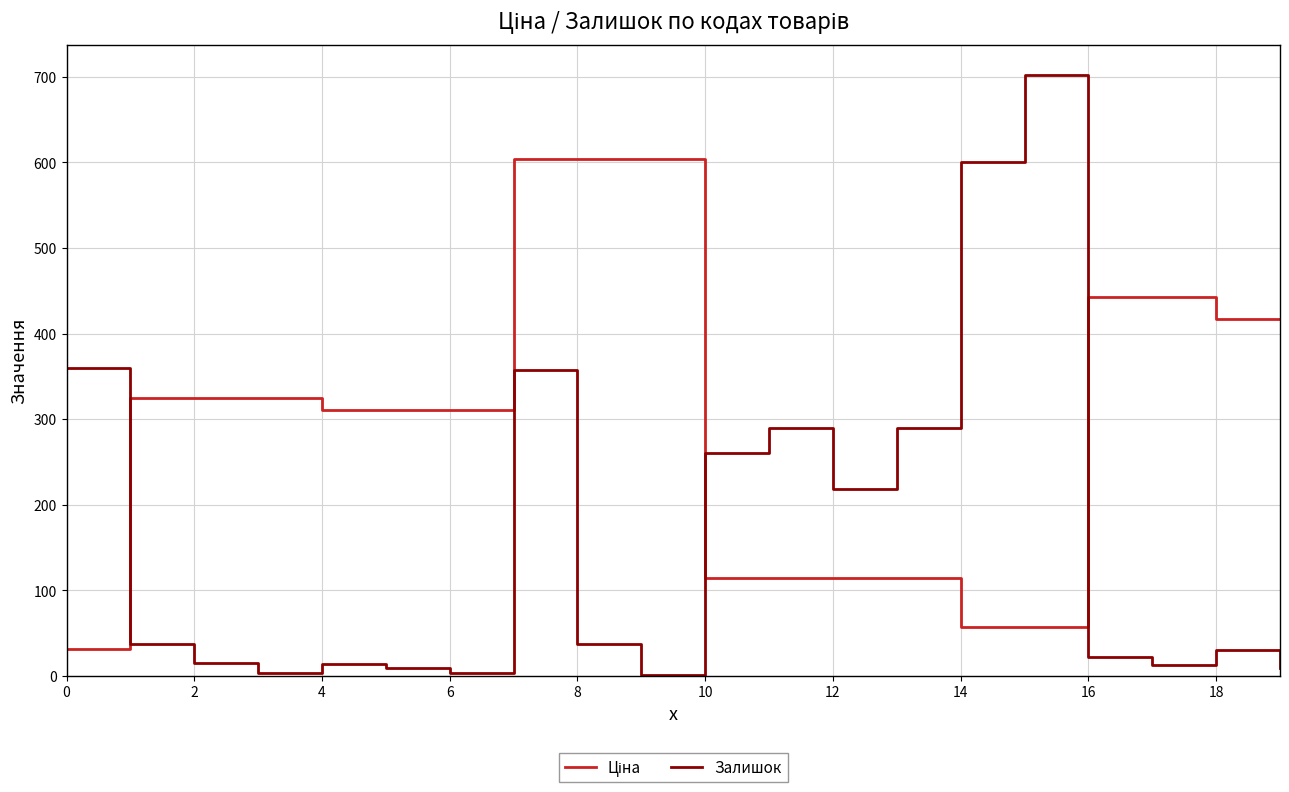

Does the chart have visible grid lines?

Yes